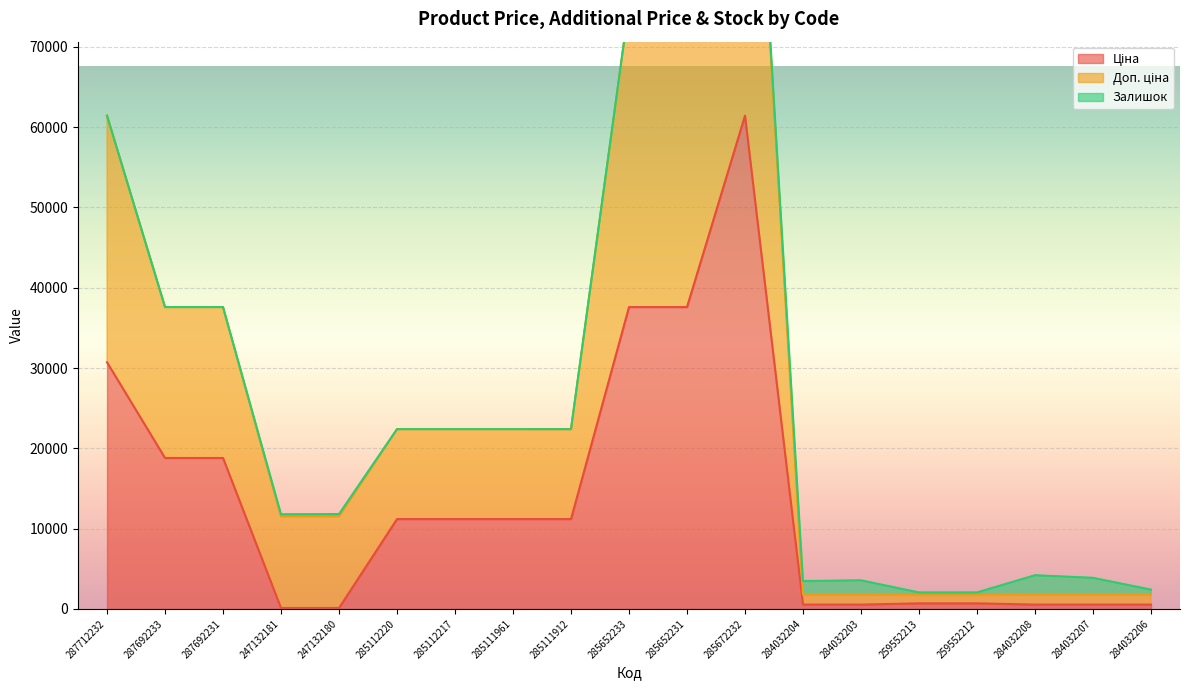

Is the value of Доп. ціна at 287712232 greater than the value of Ціна at 259552212?

Yes